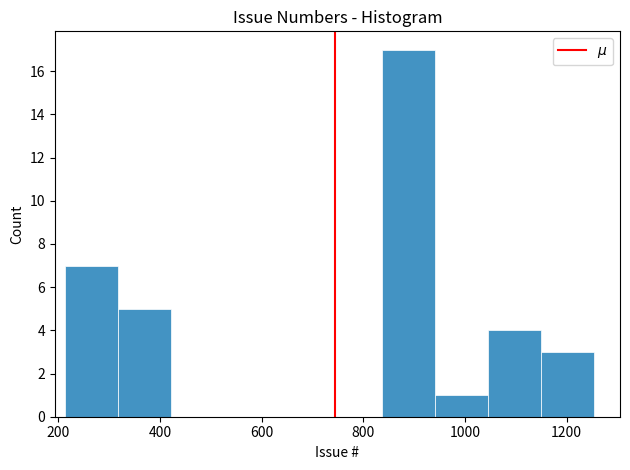

Which range on the x-axis has the tallest bar?

840 to 940